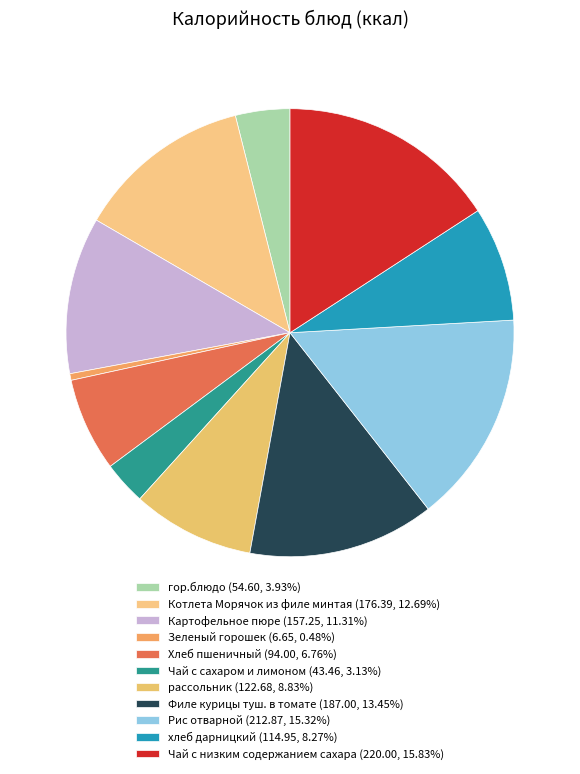

Which category has the biggest portion of the pie?

Чай с низким содержанием сахара